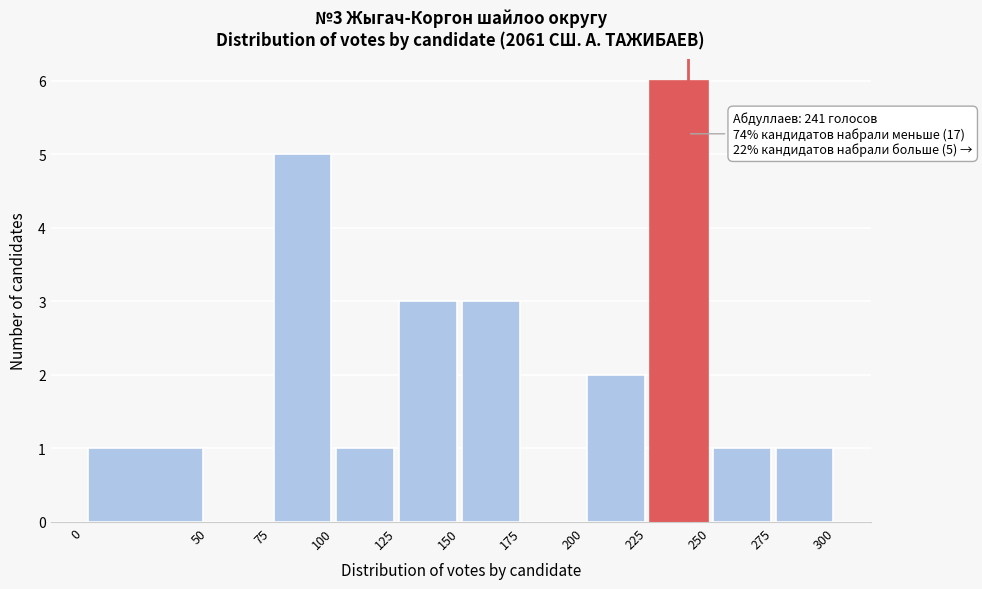

Over which range of the x-axis is the bar tallest?

225 to 250